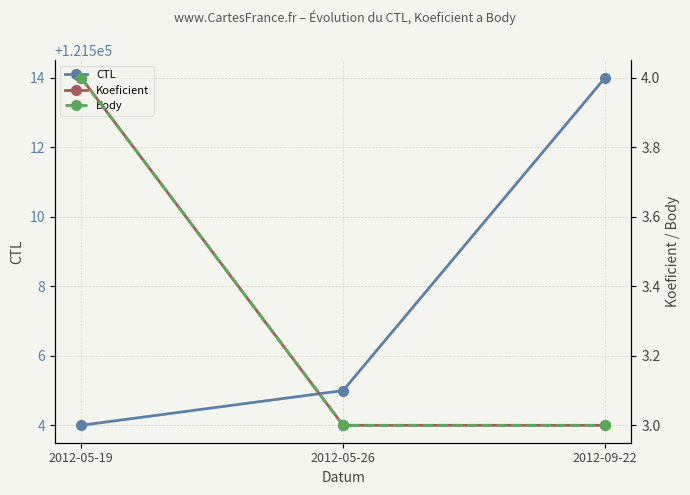

What is the label of the 1st point from the right?

2012-09-22